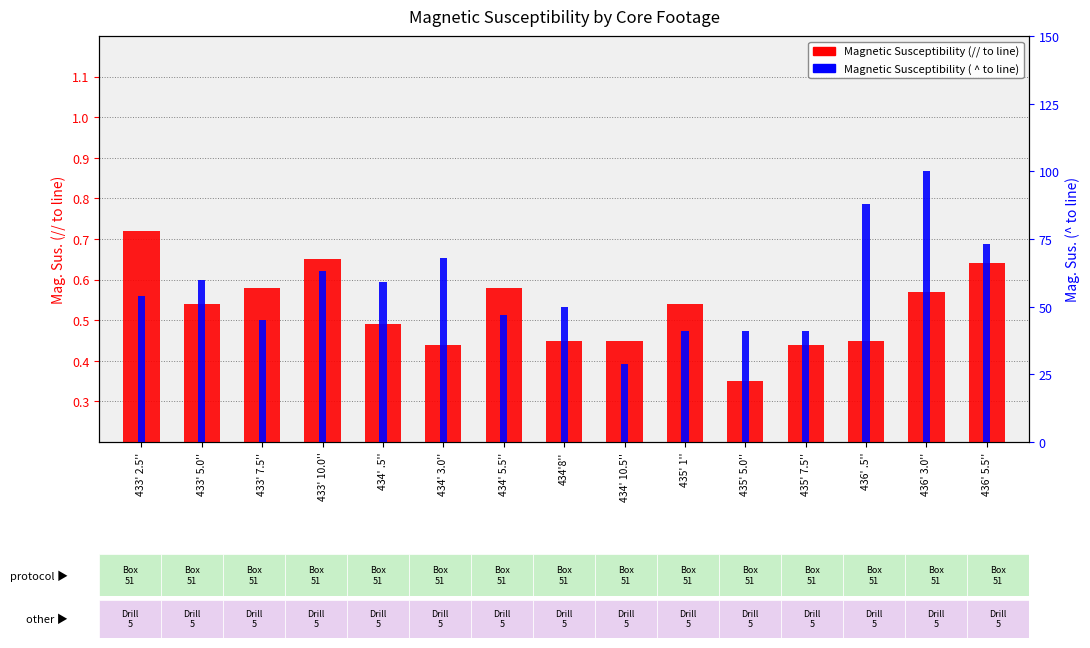

Is the value of Magnetic Susceptibility (// to line) at 436' 5.5'' greater than the value of Magnetic Susceptibility ( ^ to line) at 434' 3.0''?

No